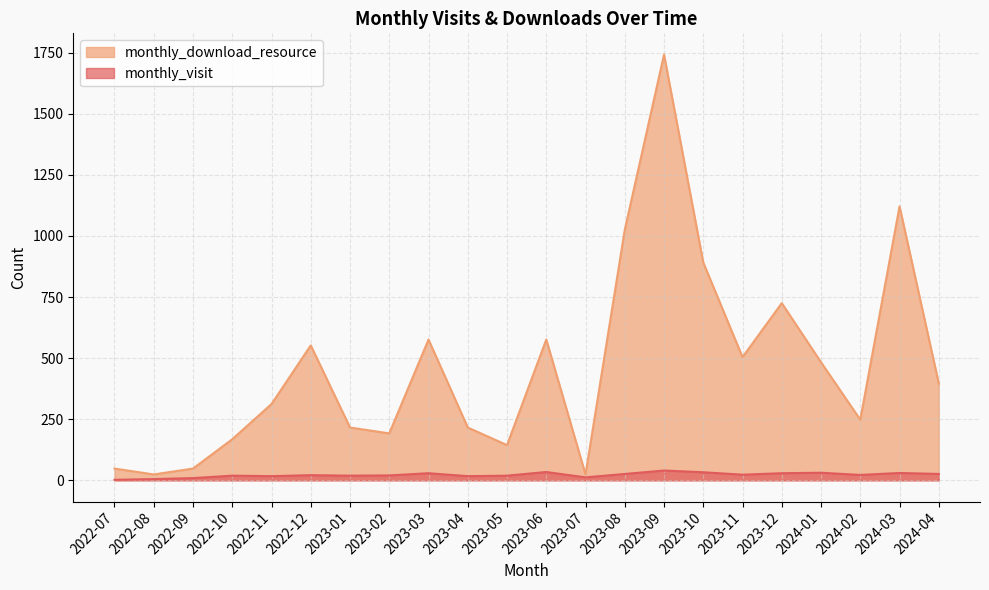

At which label does monthly_visit first exceed 22?

2023-03